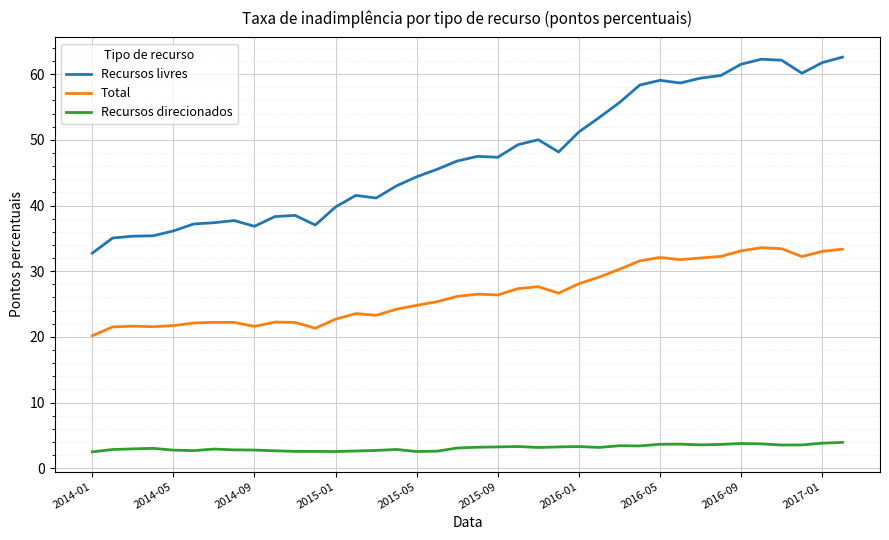

What is the difference between the maximum and minimum values in the Recursos direcionados series?

1.4